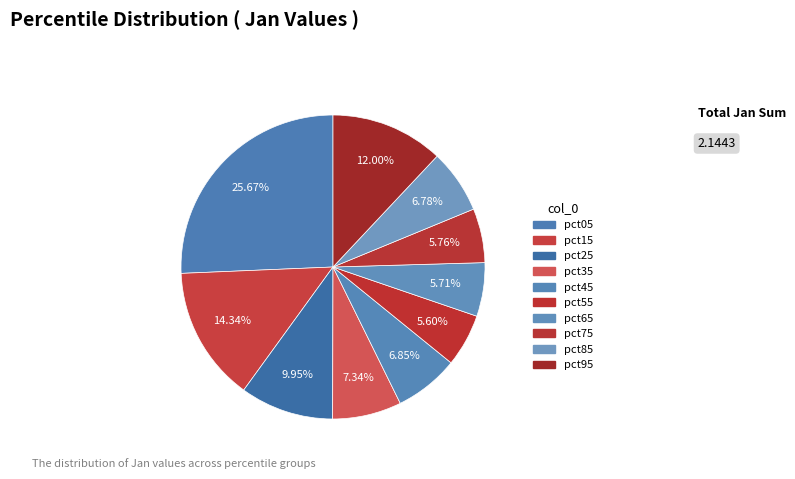

Is there any slice that represents more than half of the pie?

No